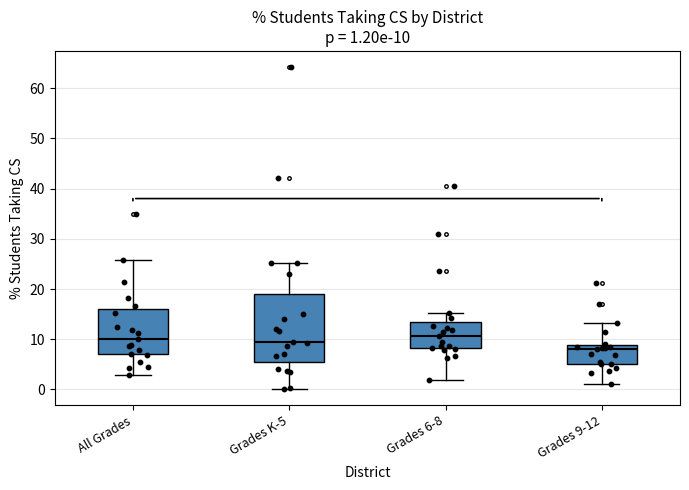

Which box is the tallest, from its lower edge to its upper edge?

Grades K-5